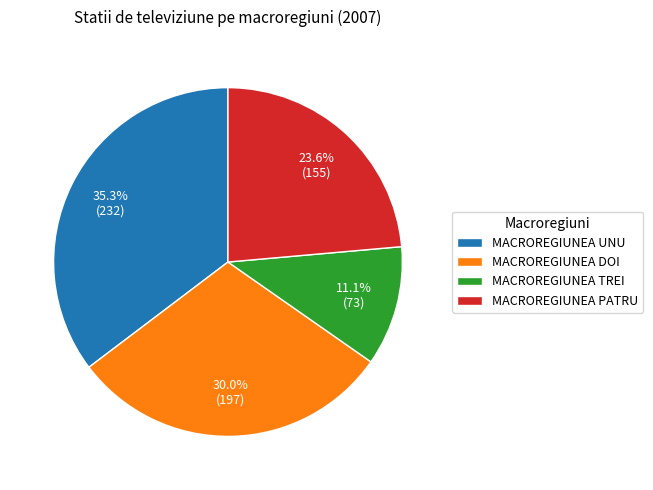

Approximately how many times larger is the value at MACROREGIUNEA PATRU compared to MACROREGIUNEA DOI?

0.8